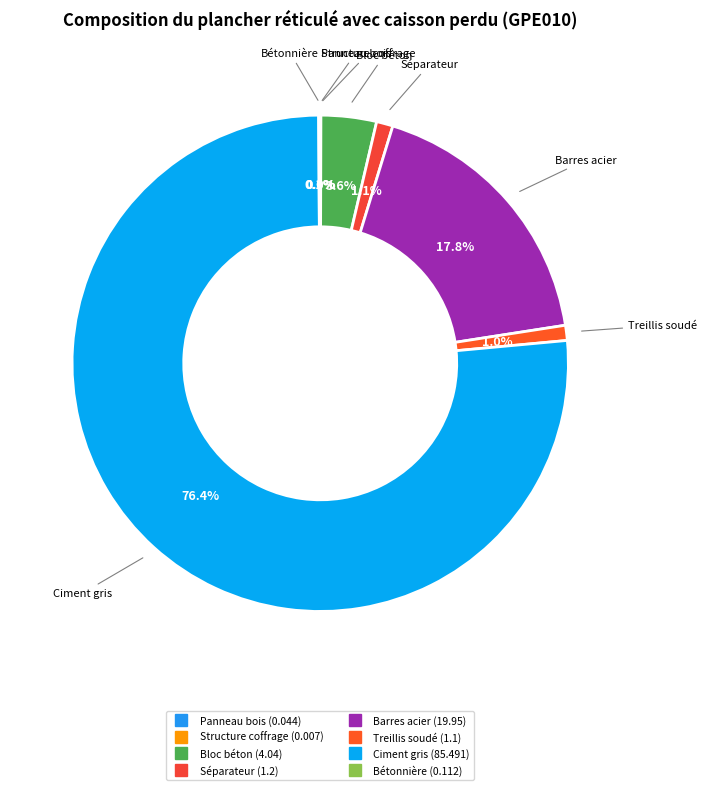

Which category has the smallest portion of the pie?

Structure support coffrage (mt08eva030)